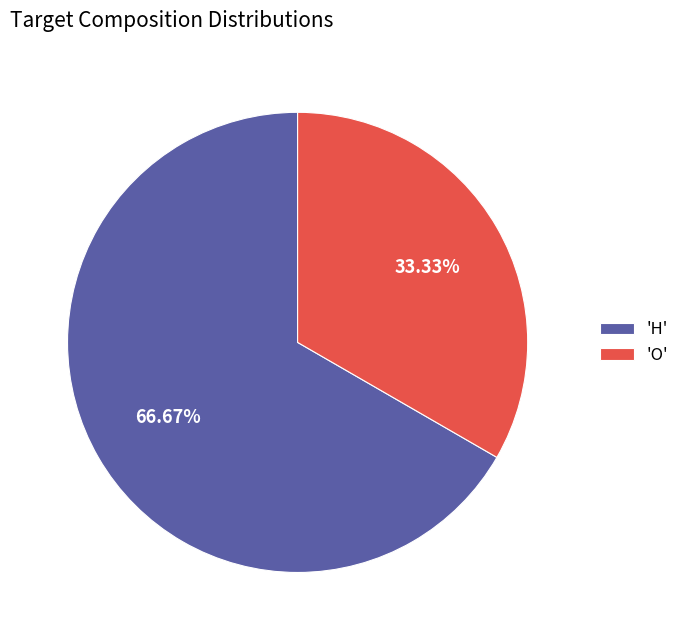

Is the sum of 'O' and 'H' greater than half?

Yes